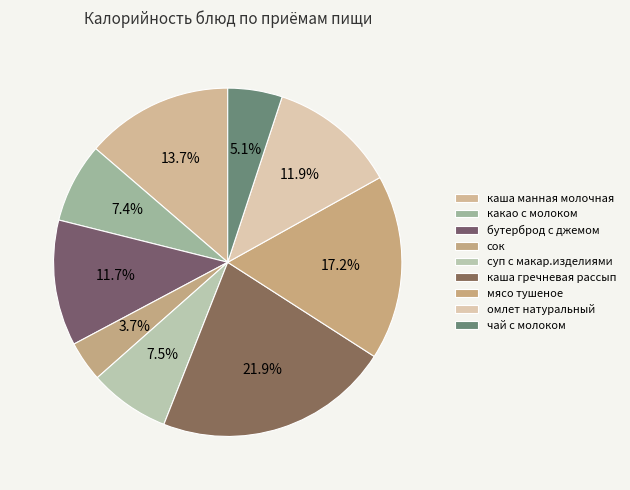

Count the number of slices in the pie.

9